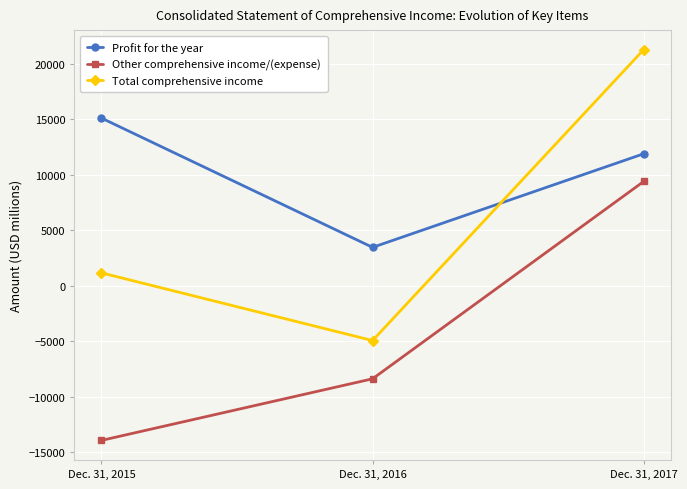

What is the difference between the maximum and minimum values in the Total comprehensive income series?

26214